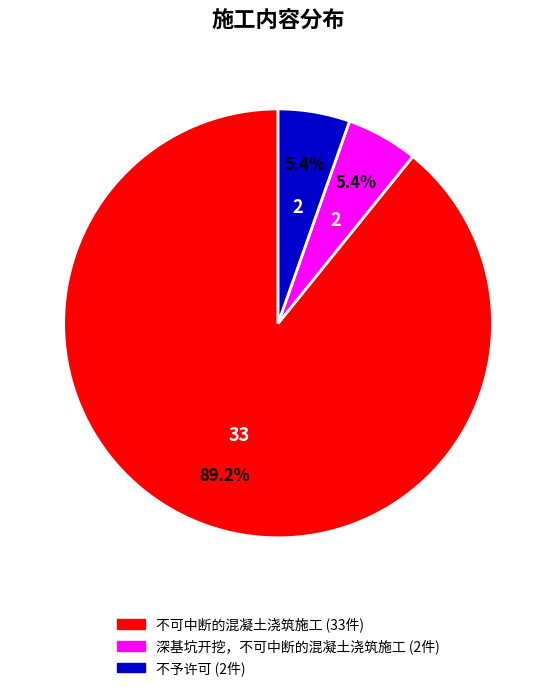

Which slice represents more than half of the pie?

不可中断的混凝土浇筑施工